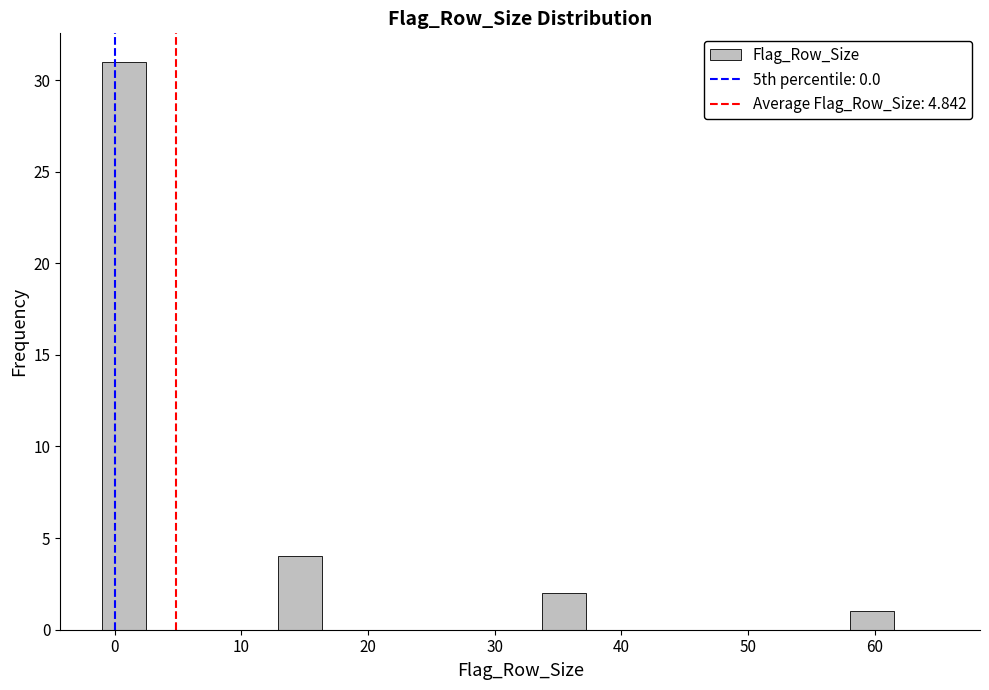

Read against the x-axis, roughly where is the centre of the tallest bar?

1